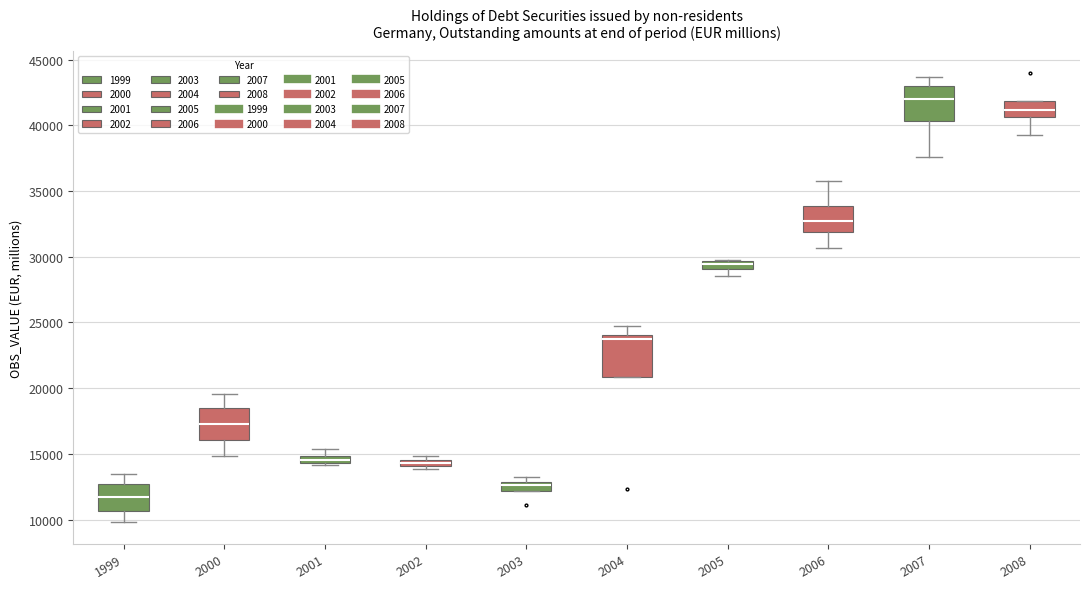

Where is the lower edge of the box at x = 2003 on the y-axis? The values are not printed on the chart, so give them approximately, as read against the axis.

12000